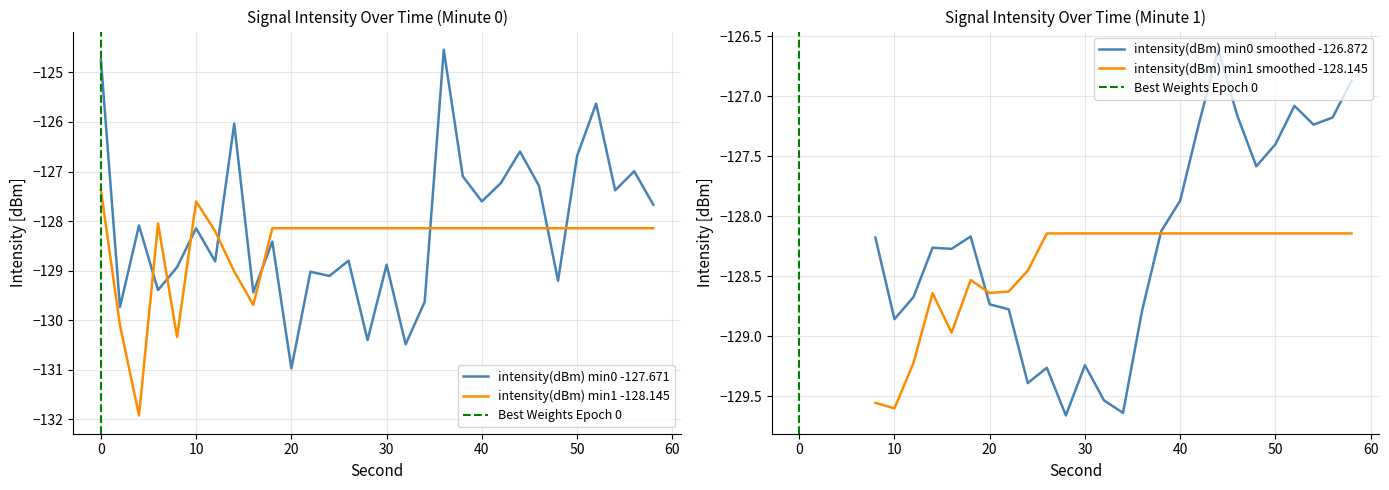

What is the value of the intensity(dBm) min1 point at the 14th from the left?

-128.1